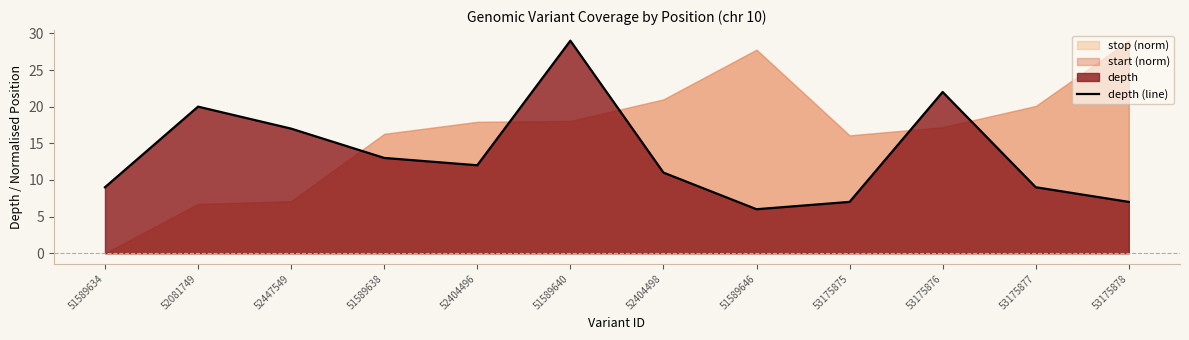

Reading left to right, what are all the values shown in this chart?

9	20	17	13	12	29	11	6	7	22	9	7